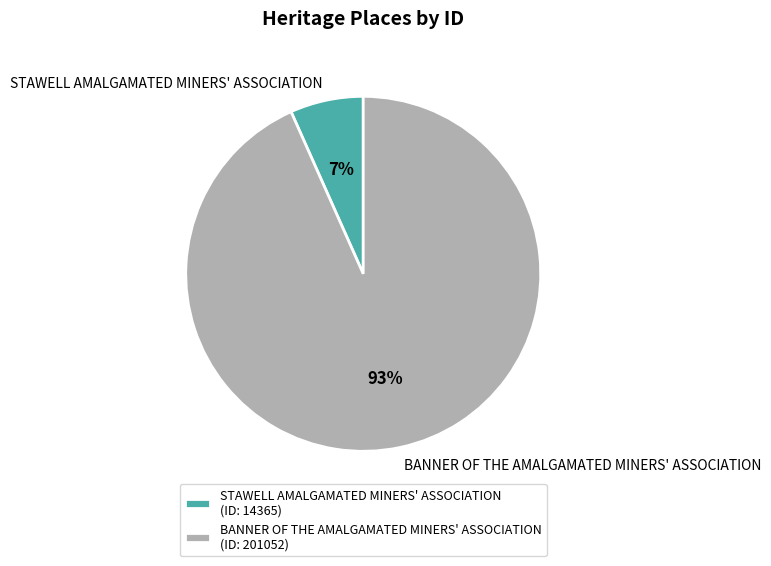

Which has a higher value, STAWELL AMALGAMATED MINERS' ASSOCIATION or BANNER OF THE AMALGAMATED MINERS' ASSOCIATION?

BANNER OF THE AMALGAMATED MINERS' ASSOCIATION